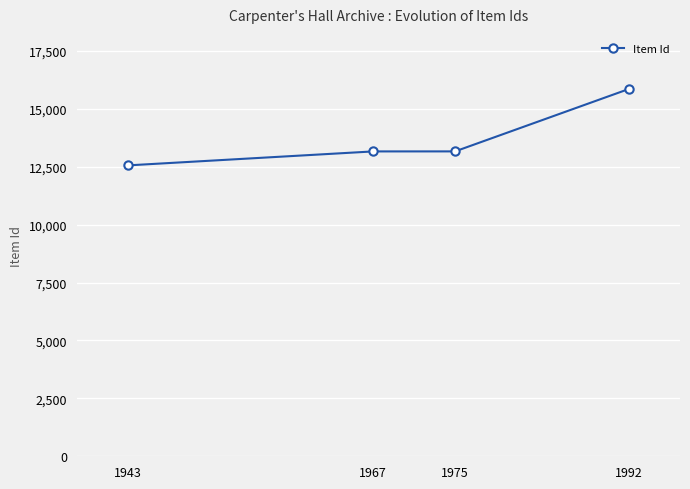

What is the average value?

13688